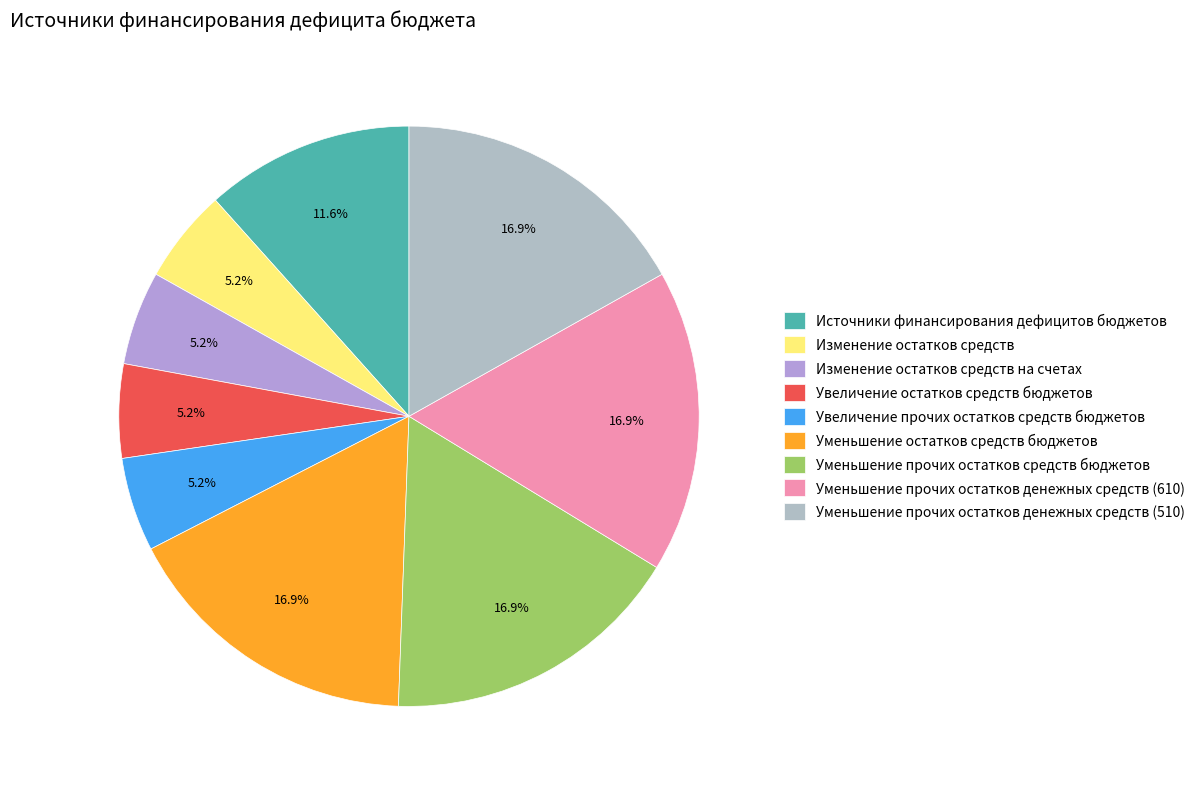

What is the ratio of the value at Уменьшение прочих остатков денежных средств (610) to the value at Уменьшение прочих остатков денежных средств (510)?

1.0